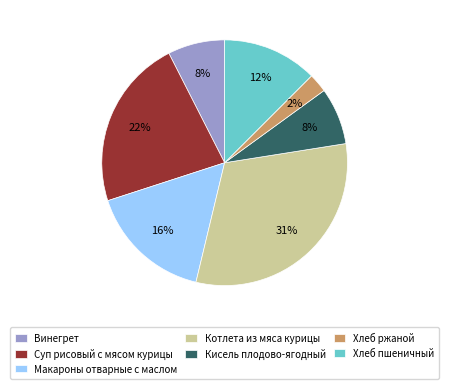

Which slice is the largest?

Котлета из мяса курицы